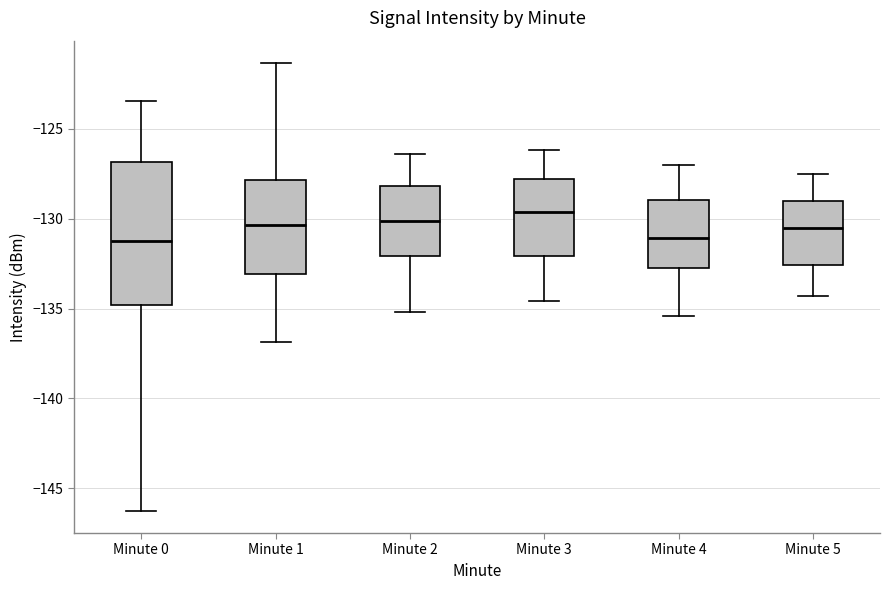

Reading left to right, read every box against the y-axis: the position of its median line, the range the box covers, and the ends of its whiskers. The values are not printed on the chart, so give them approximately, as read against the axis.

Minute 0: median -131.5, box -135.0 to -127.0, whiskers -146.0 to -123.5
Minute 1: median -130.5, box -133.0 to -128.0, whiskers -137.0 to -121.5
Minute 2: median -130.0, box -132.0 to -128.0, whiskers -135.0 to -126.5
Minute 3: median -129.5, box -132.0 to -128.0, whiskers -134.5 to -126.0
Minute 4: median -131.0, box -132.5 to -129.0, whiskers -135.5 to -127.0
Minute 5: median -130.5, box -132.5 to -129.0, whiskers -134.5 to -127.5